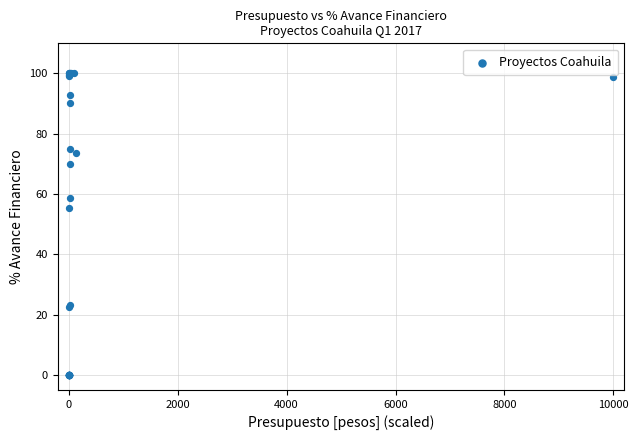

What Y value in the scatter plot is closest to 50?

55.4